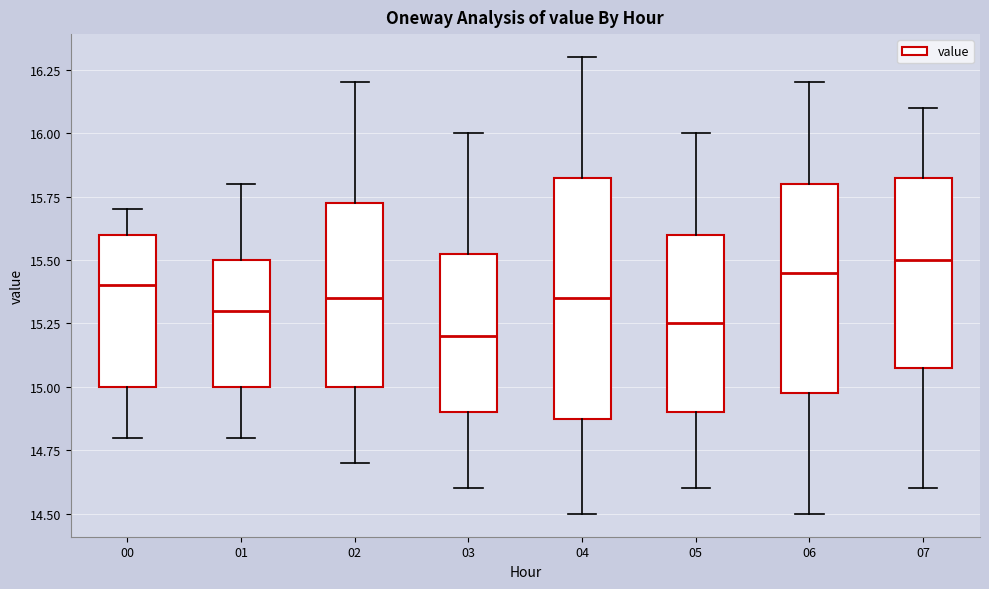

Which box has the highest median line?

07